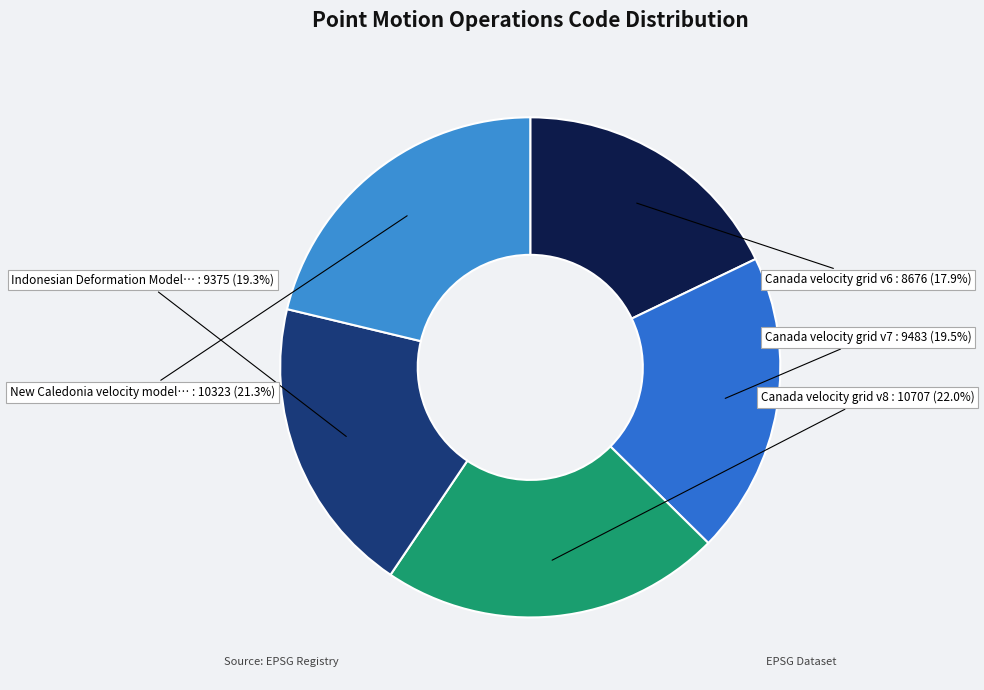

Rank the categories by value from highest to lowest.

Canada velocity grid v8, New Caledonia velocity model 2015, Canada velocity grid v7, Indonesian Deformation Model 2020, Canada velocity grid v6